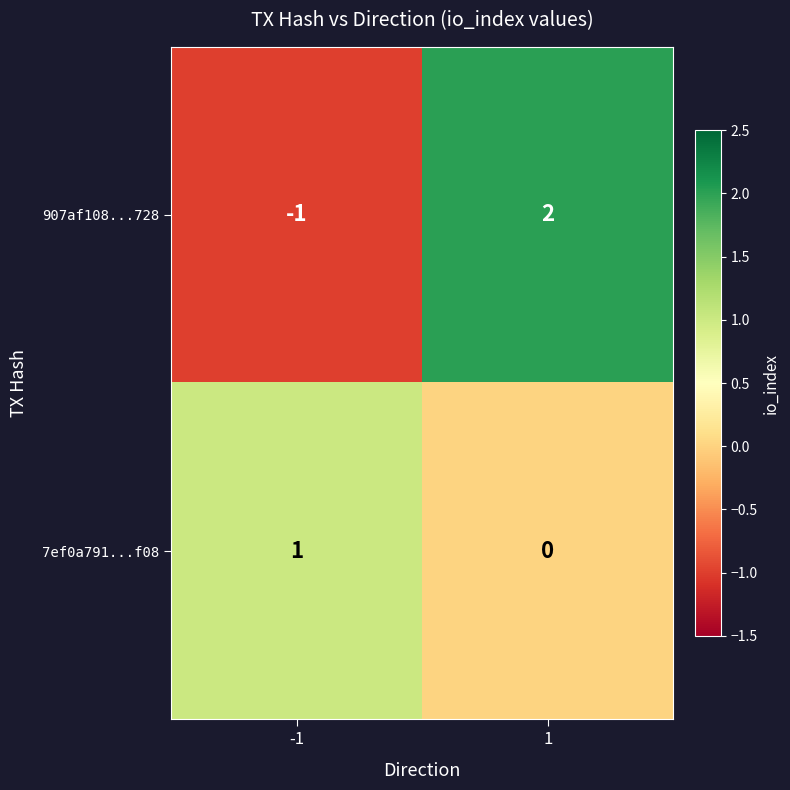

Count the number of data series in this chart.

2